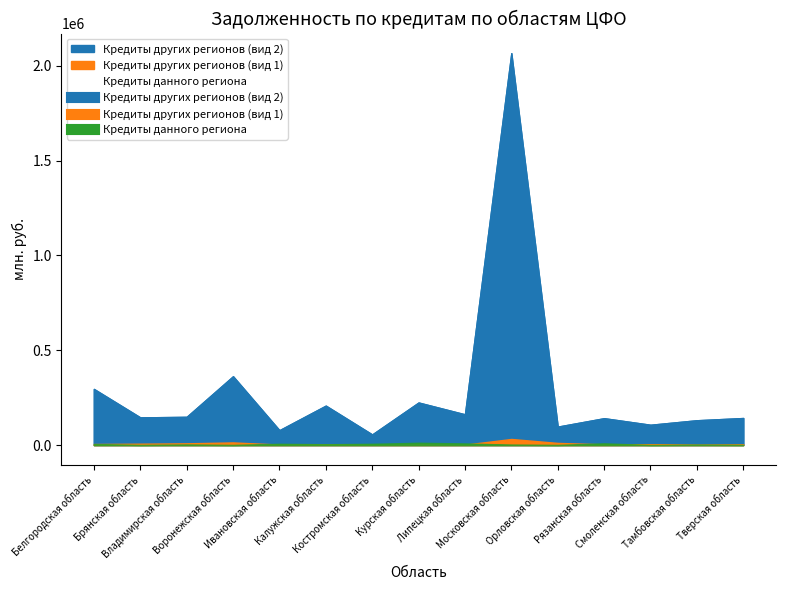

Reading left to right, extract all data points from this chart.

Кредиты данного региона: Белгородская область=5171	Брянская область=0	Владимирская область=2380	Воронежская область=6	Ивановская область=6575	Калужская область=4279	Костромская область=6606	Курская область=12107	Липецкая область=8596	Московская область=1980	Орловская область=0	Рязанская область=9135	Смоленская область=0	Тамбовская область=1570	Тверская область=484
Кредиты других регионов (вид 1): Белгородская область=5425	Брянская область=7081	Владимирская область=9068	Воронежская область=13947	Ивановская область=2687	Калужская область=4273	Костромская область=1331	Курская область=2505	Липецкая область=2089	Московская область=32117	Орловская область=11325	Рязанская область=3741	Смоленская область=4559	Тамбовская область=1501	Тверская область=3468
Кредиты других регионов (вид 2): Белгородская область=296064	Брянская область=145926	Владимирская область=148887	Воронежская область=362960	Ивановская область=78412	Калужская область=207941	Костромская область=55981	Курская область=224417	Липецкая область=162071	Московская область=2066860	Орловская область=97161	Рязанская область=141599	Смоленская область=107044	Тамбовская область=130825	Тверская область=142605